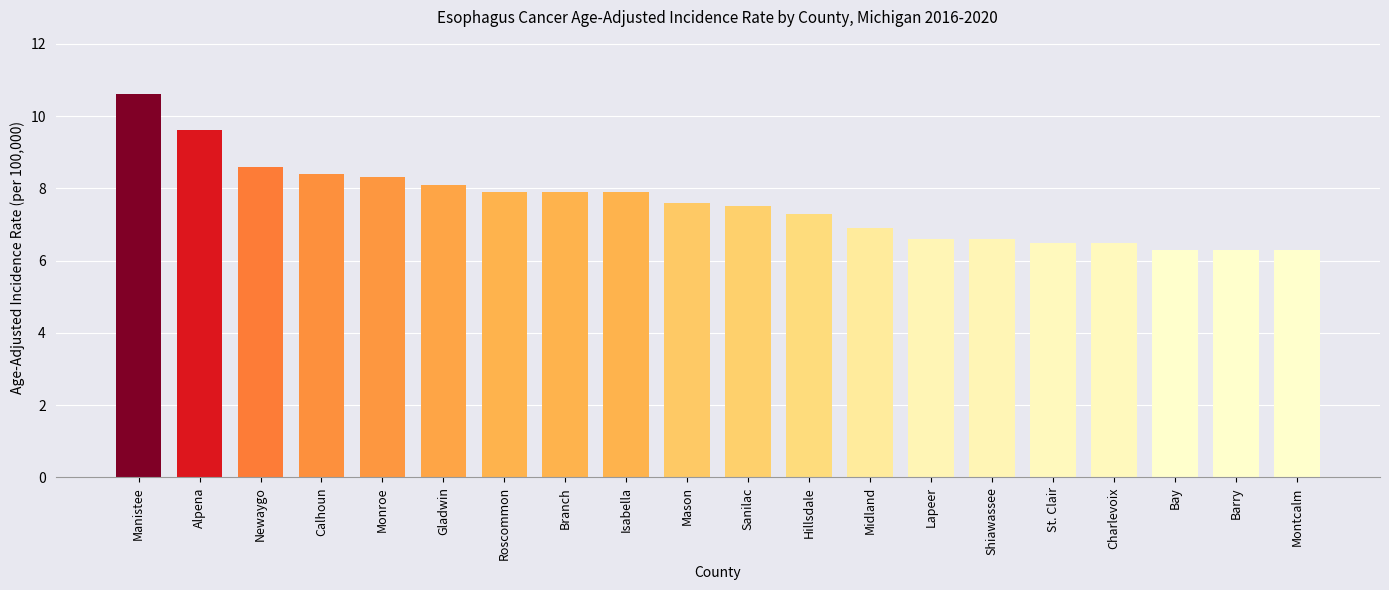

Read the value at Montcalm.

6.3